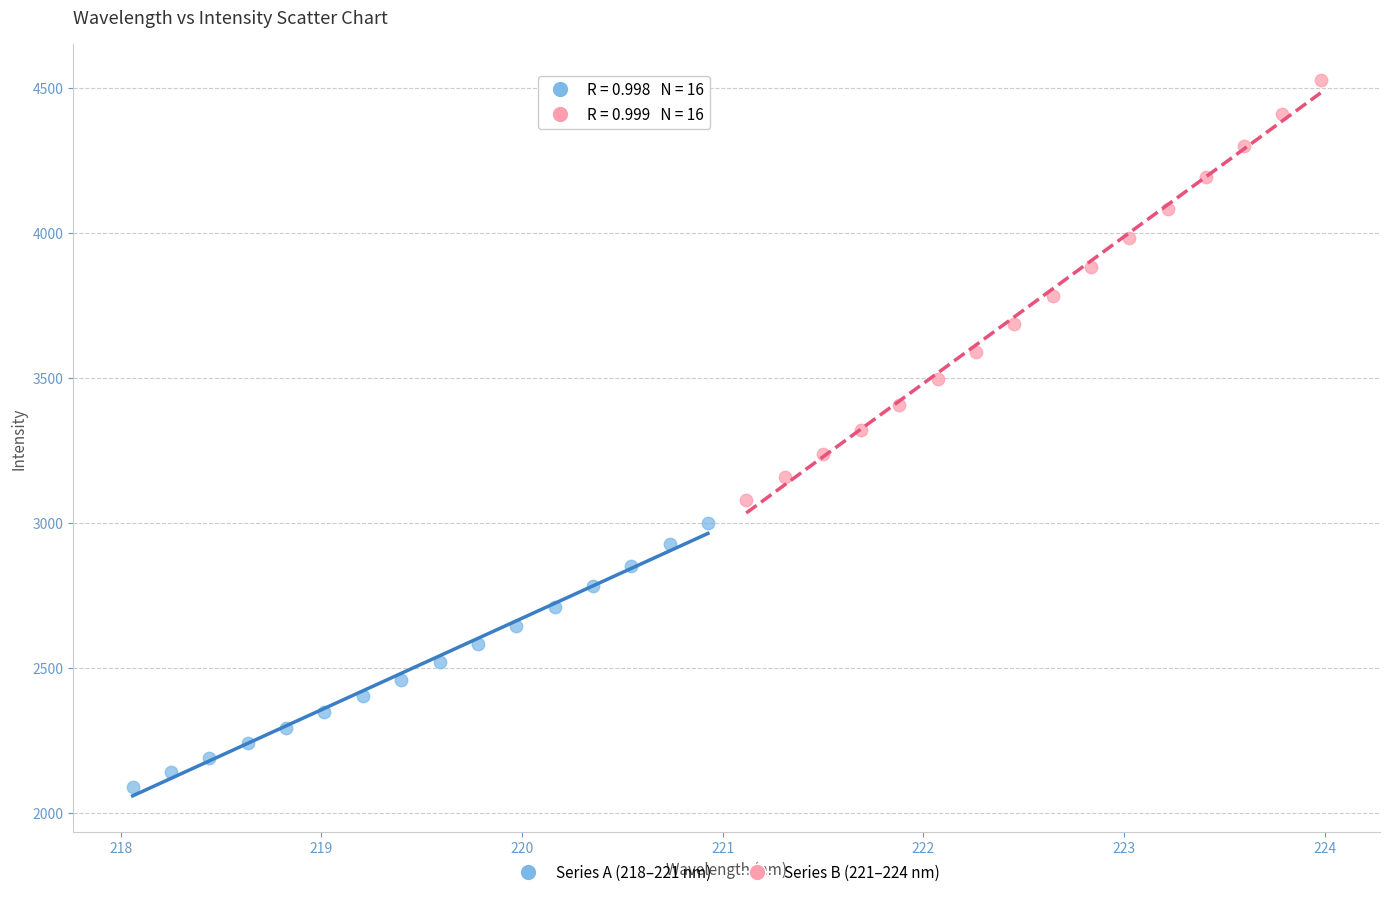

Which series reaches the minimum Y coordinate?

Series A (218–221 nm)